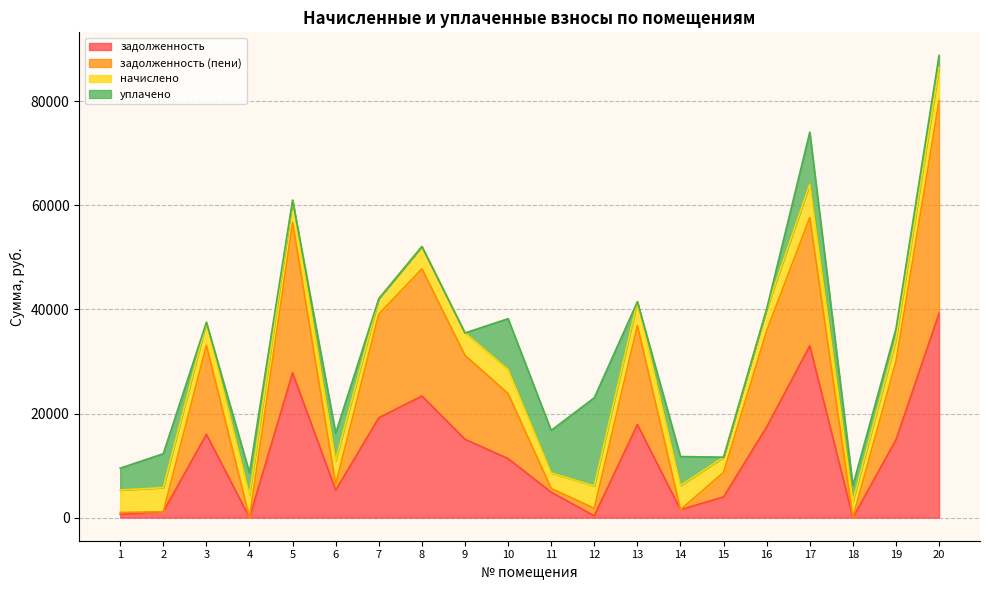

What is the total value across all series at 7?

42078.2